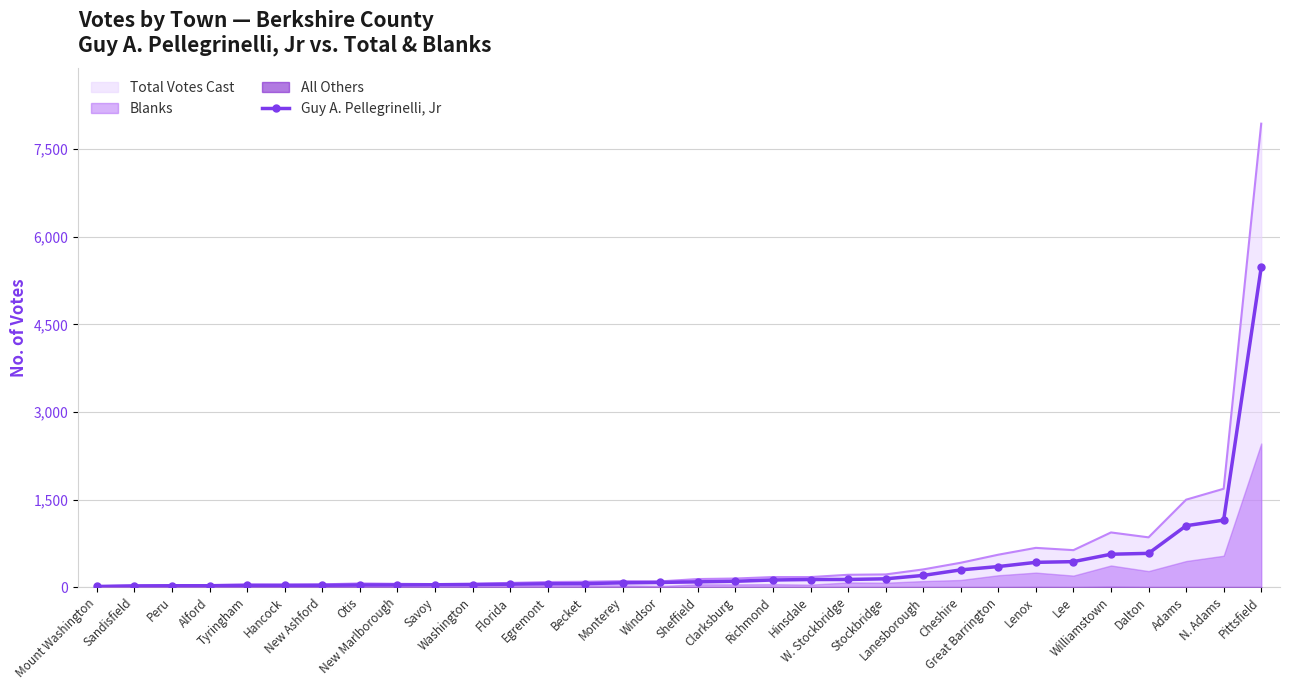

How many categories are shown in the chart?

32